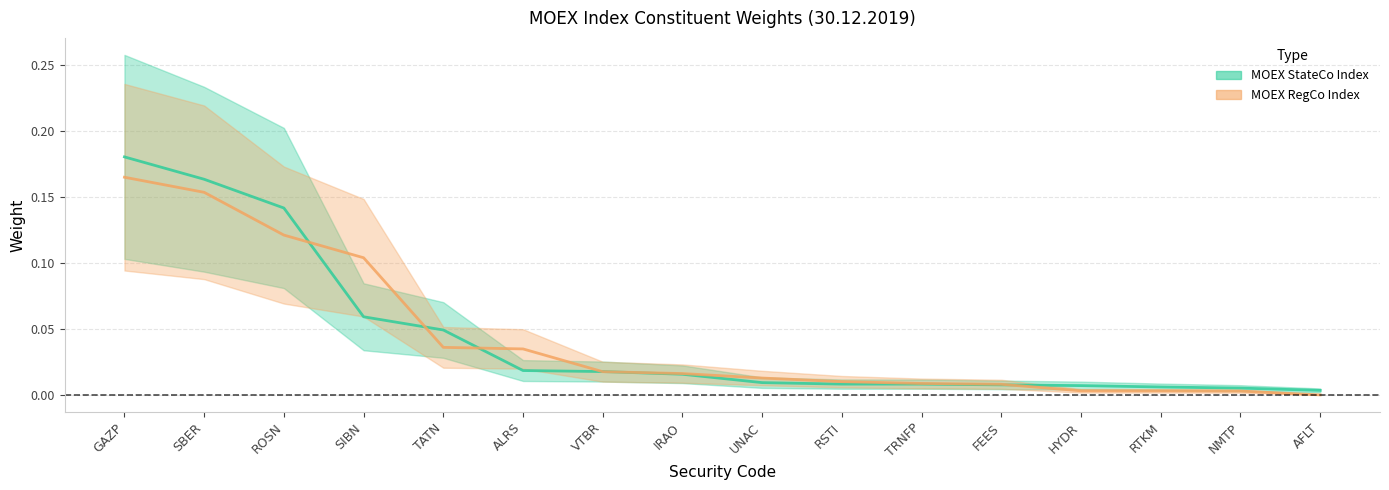

Between which two adjacent categories do MOEX StateCo Index and MOEX RegCo Index first intersect?

ROSN and SIBN